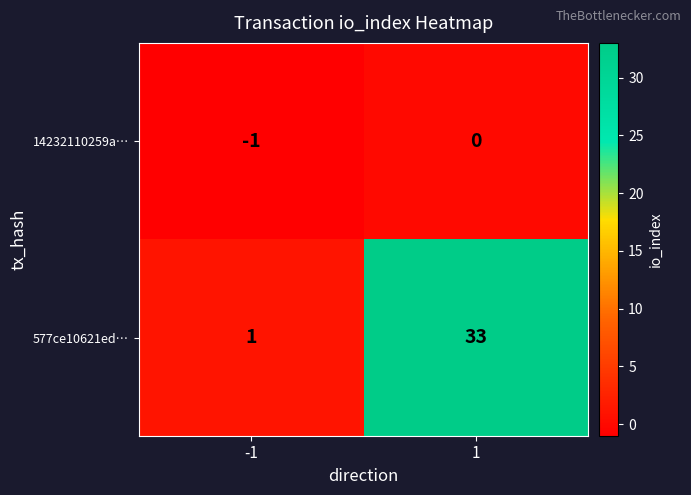

Rank the series by their average value, from lowest to highest.

14232110259a…, 577ce10621ed…